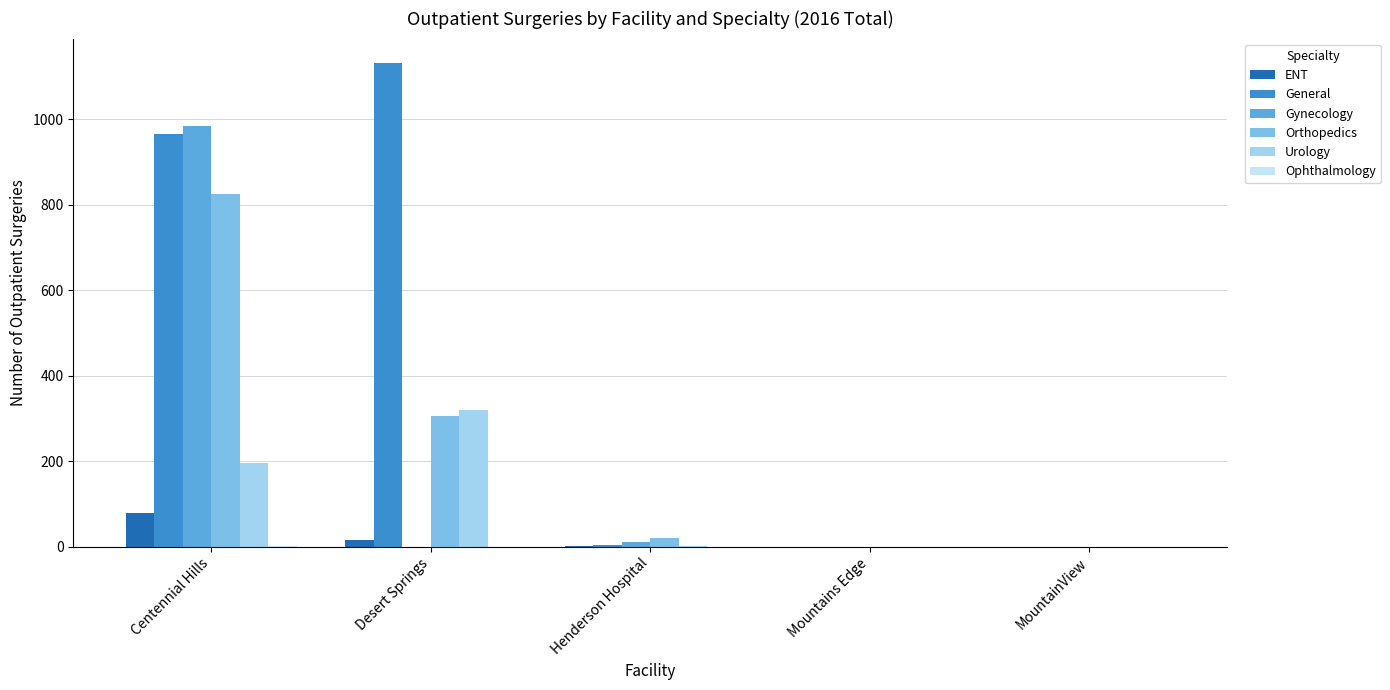

What is the sum of all ENT values?

96